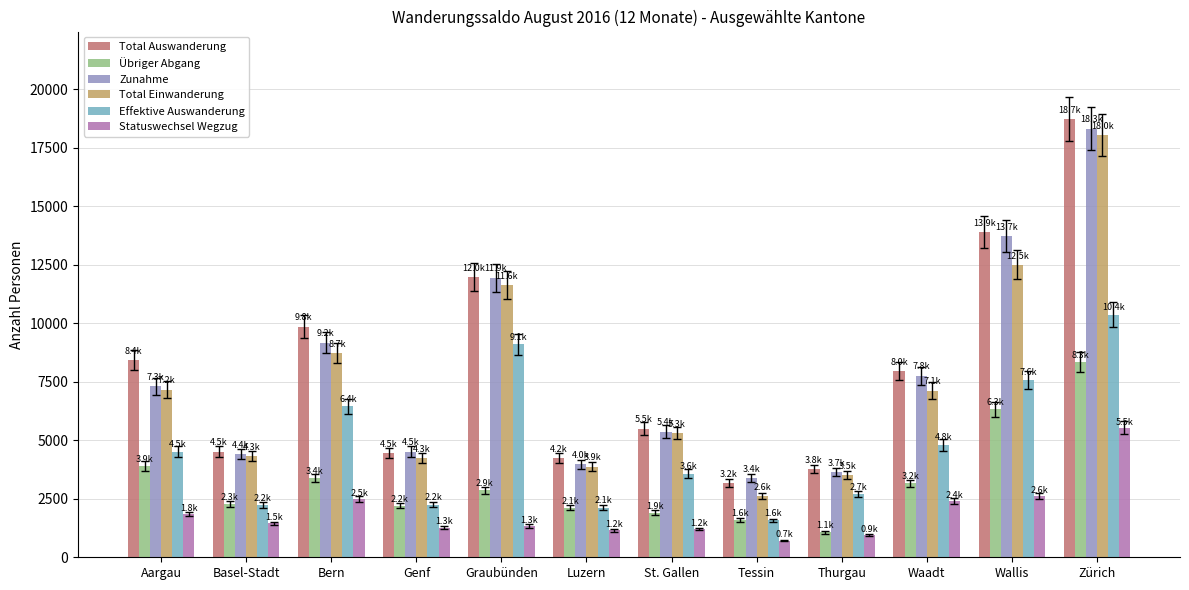

What is the difference between the highest and lowest values at Basel-Stadt?

3053